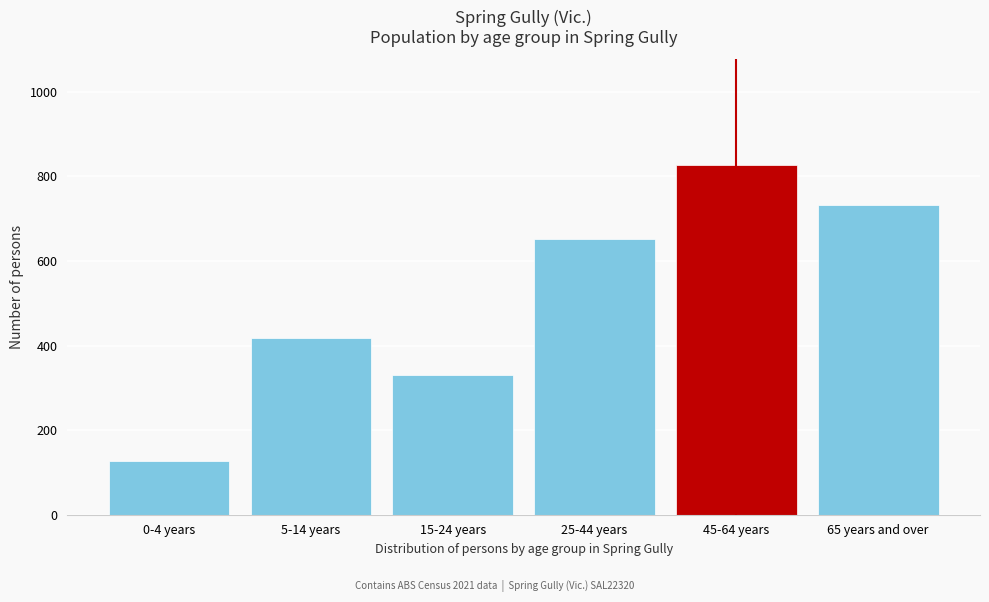

Reading left to right, list all the values displayed in this chart.

127	419	331	651	828	733